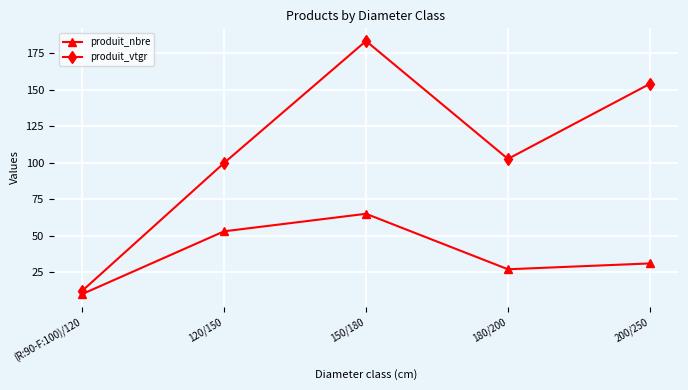

How many lines are shown in the chart?

2